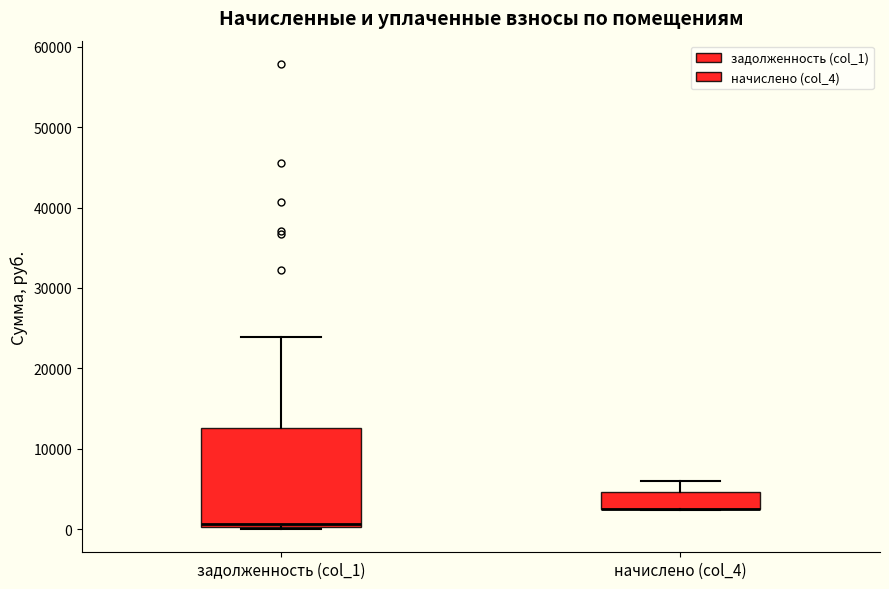

Reading left to right, read every box against the y-axis: the position of its median line, the range the box covers, and the ends of its whiskers. The values are not printed on the chart, so give them approximately, as read against the axis.

задолженность (col_1): median 1000, box 0 to 13000, whiskers 0 to 24000
начислено (col_4): median 2000 (drawn on the box's lower edge), box 2000 to 5000, whiskers 2000 to 6000